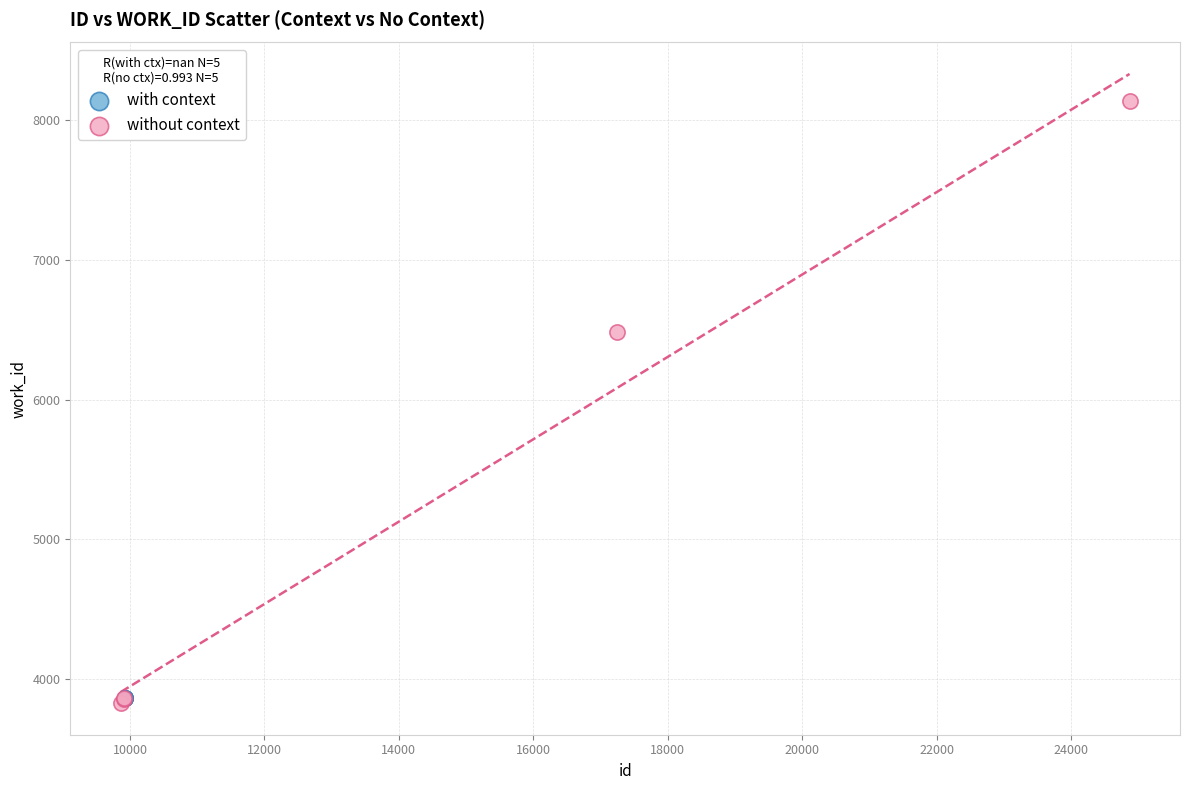

Which series reaches the maximum Y coordinate?

without context